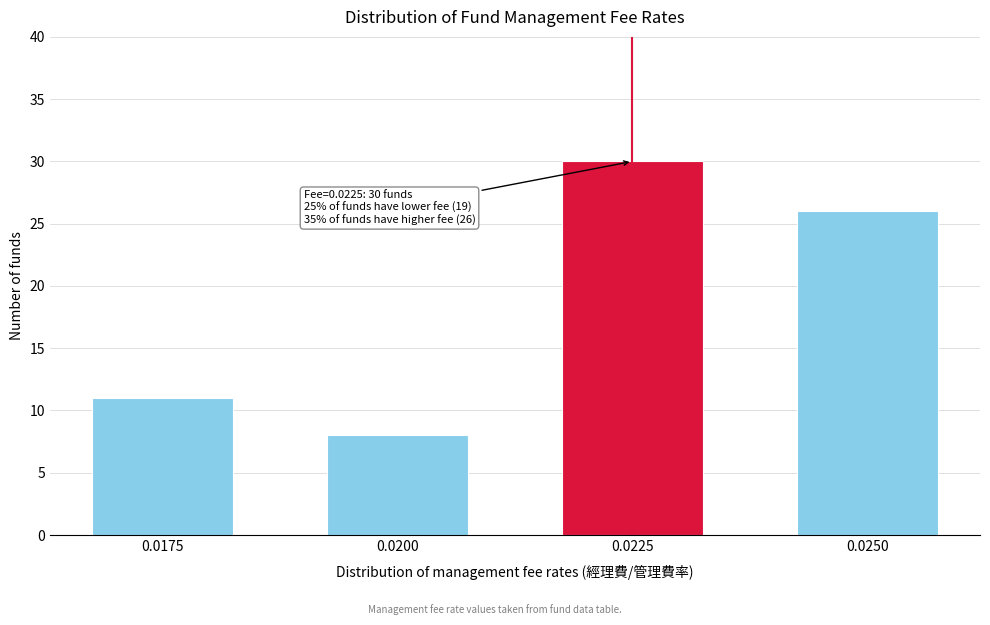

Reading right to left, transcribe all the data shown in this chart.

26	30	8	11